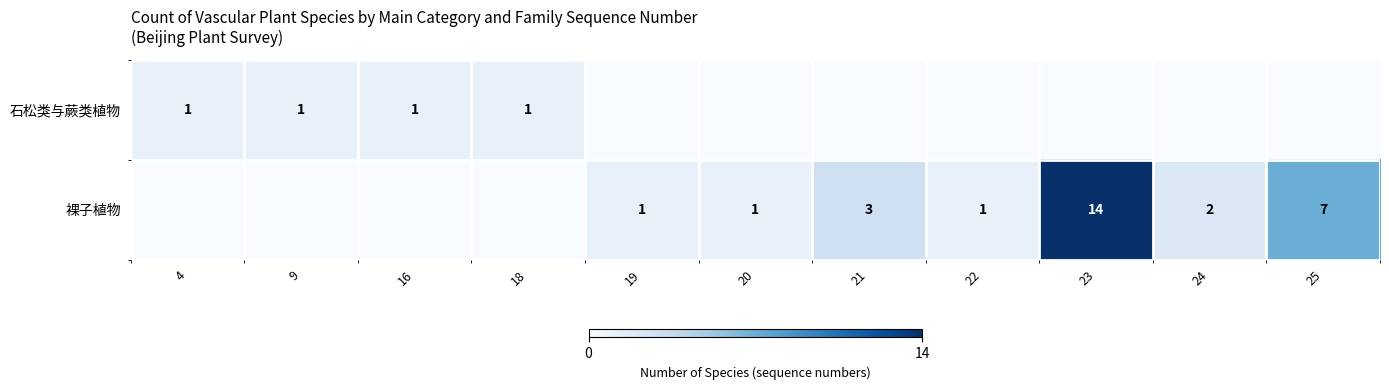

The value of 石松类与蕨类植物 at 18 is 0. True or false?

False